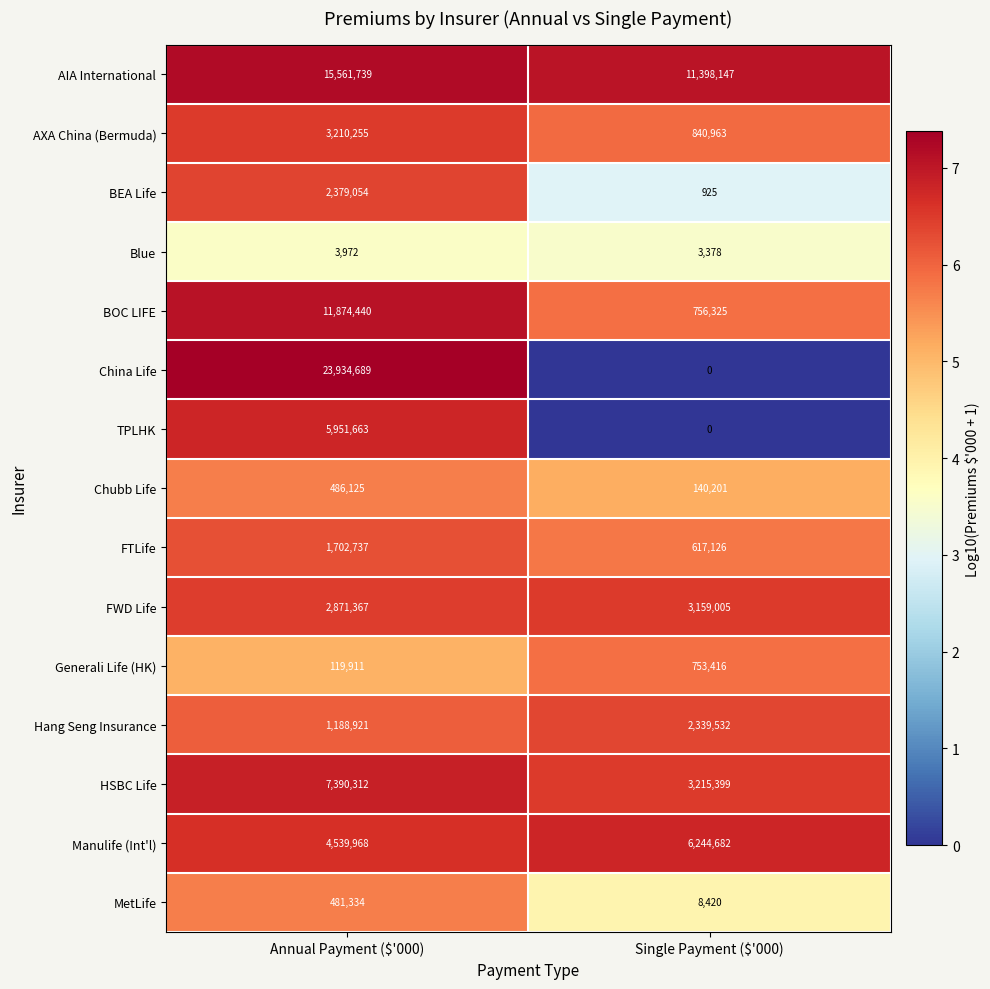

What is the difference between the maximum and minimum values in the FTLife series?

1085611